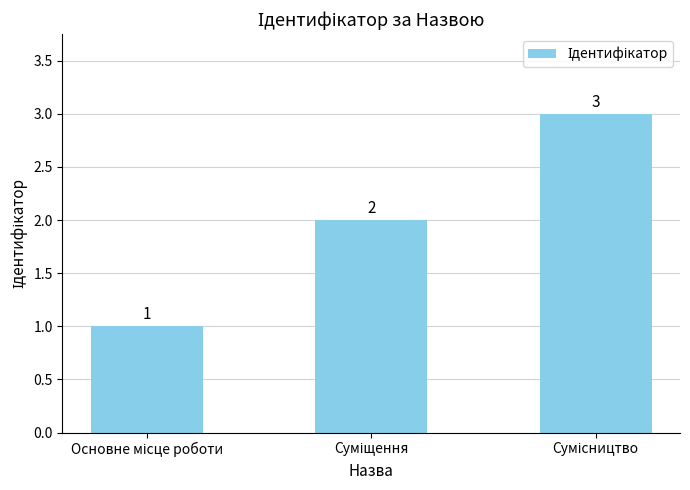

What is the sum of all values?

6